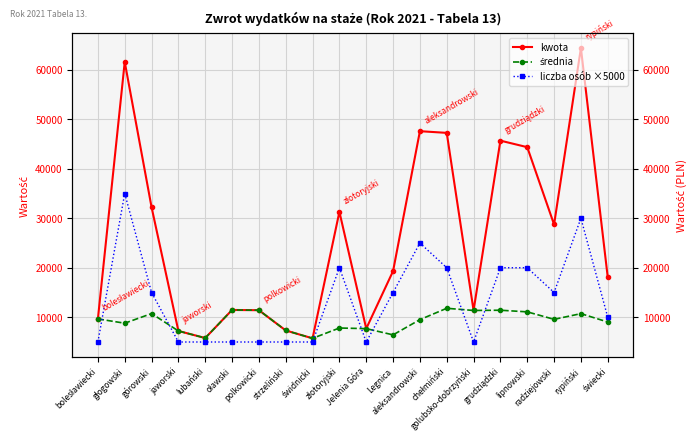

The kwota series shows 17365 at polkowicki. True or false?

False